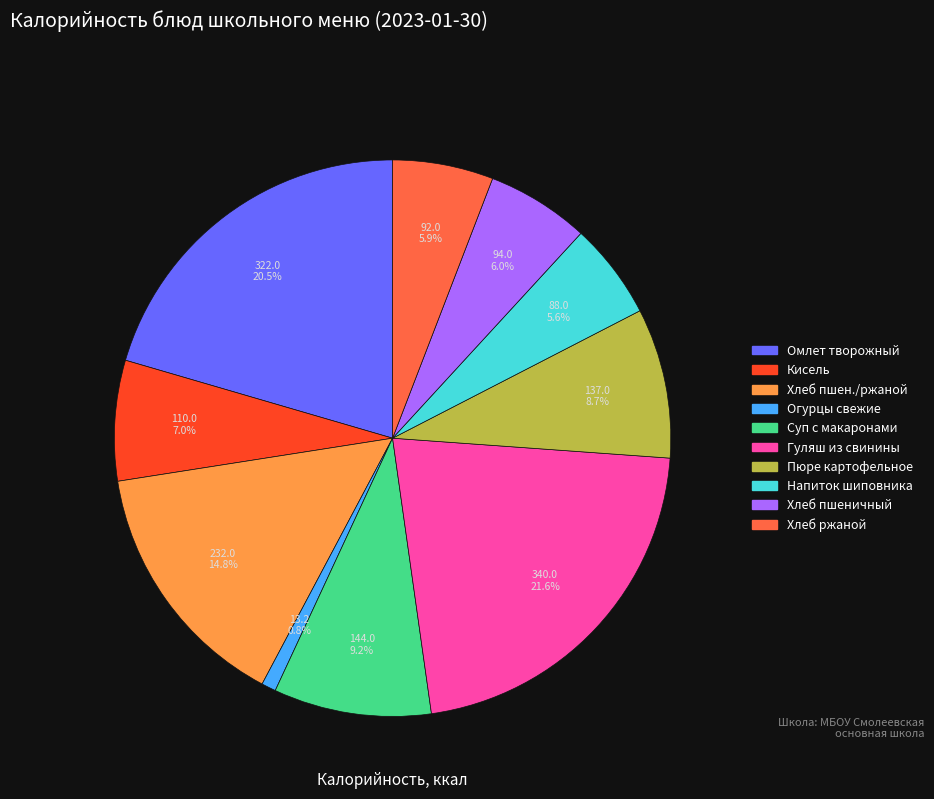

Does any single category account for the majority?

No